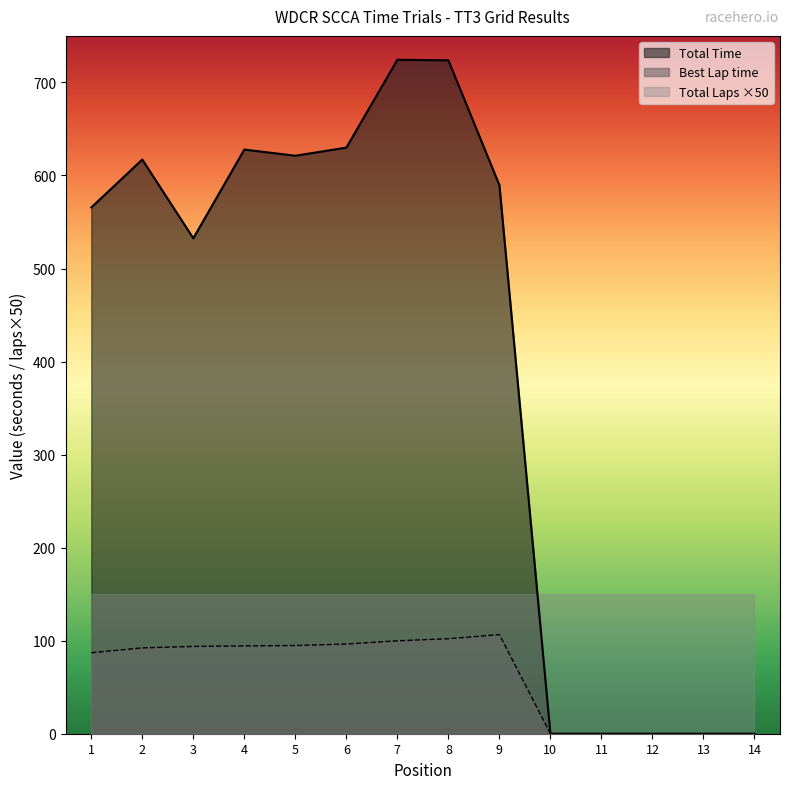

Is the value of Total Time at 1 greater than the value of Best Lap time at 12?

Yes